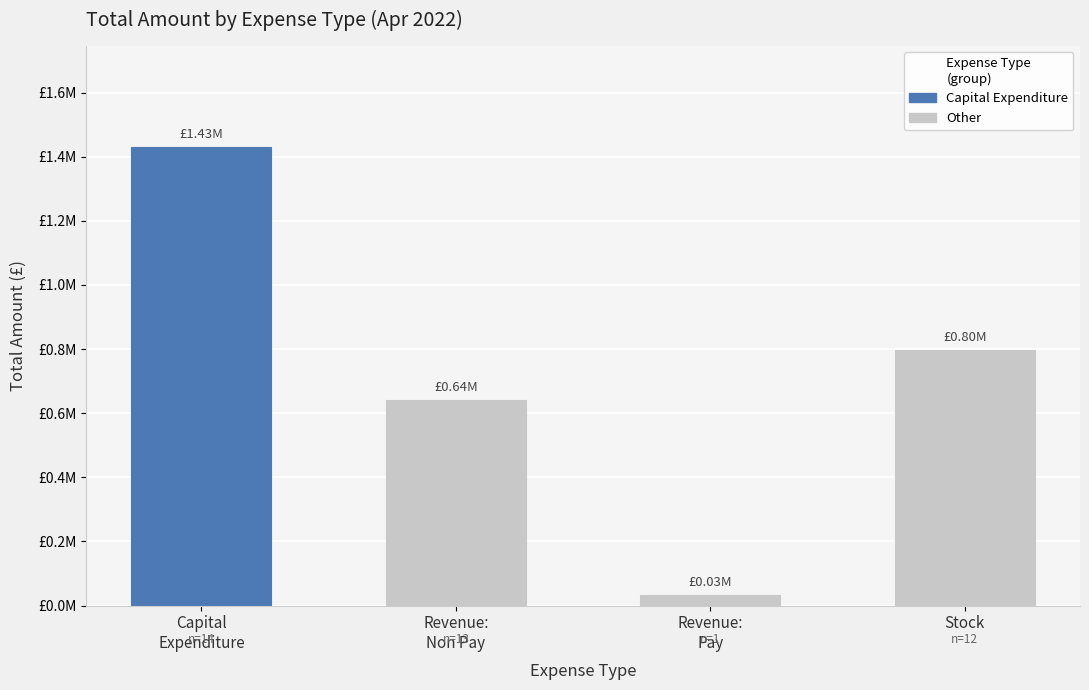

What is the value of the 4th bar from the left?

796778.9